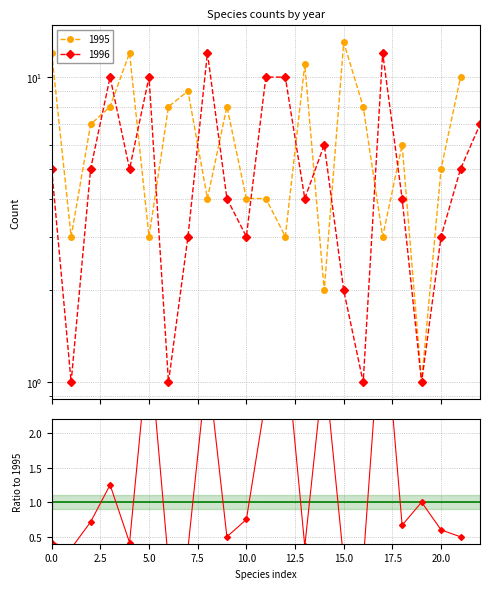

What is the difference between the second highest and minimum values?

3.2